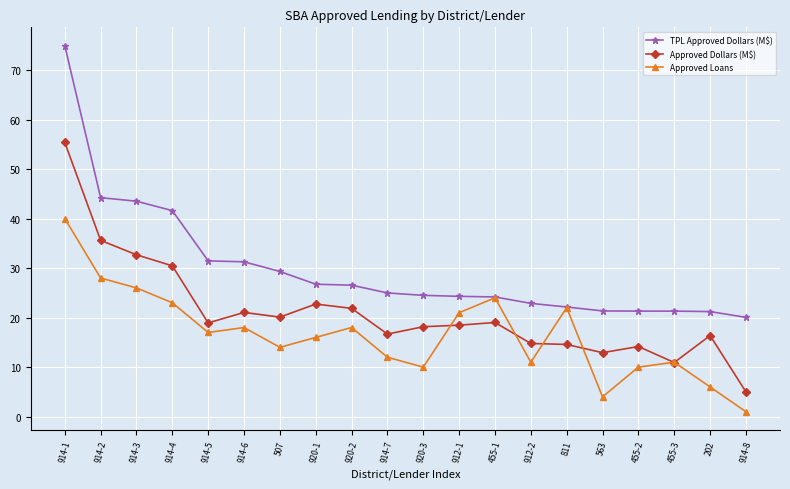

In Approved Dollars (M$), how many points are higher than both neighbors (excluding endpoints)?

5